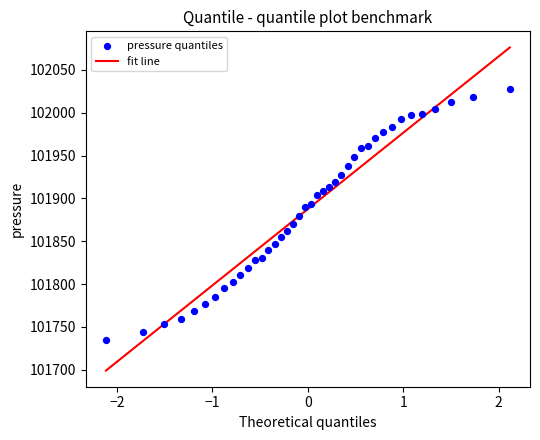

What is the range of X values (max minus min)?

4.2